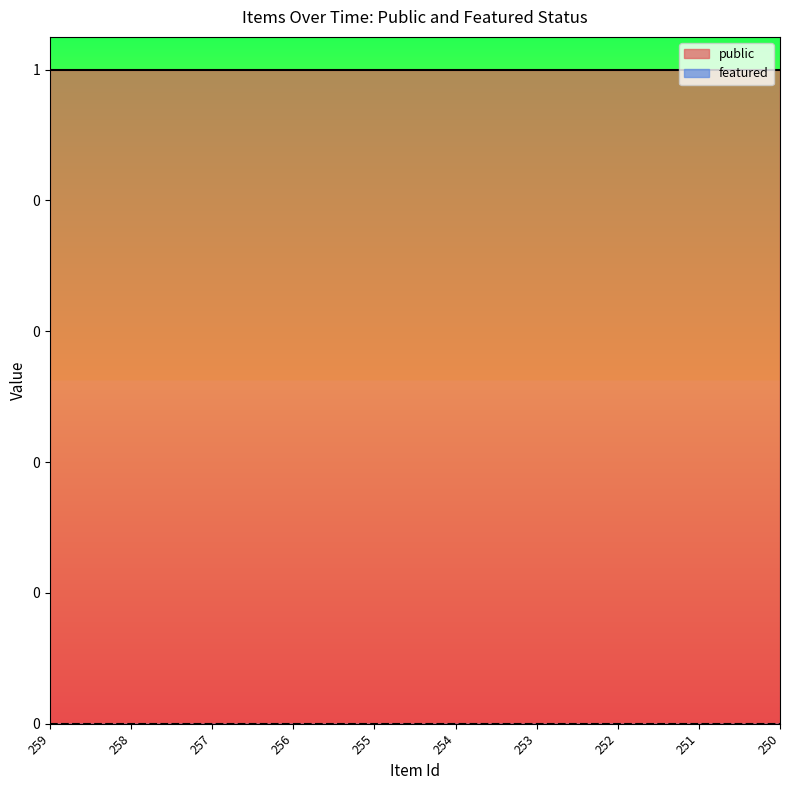

What is the value of the public point at the 1st from the left?

1